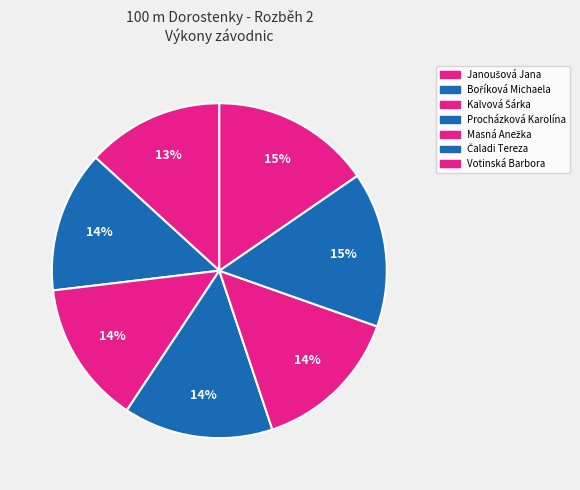

What is the smallest slice in the pie chart?

Janoušová Jana